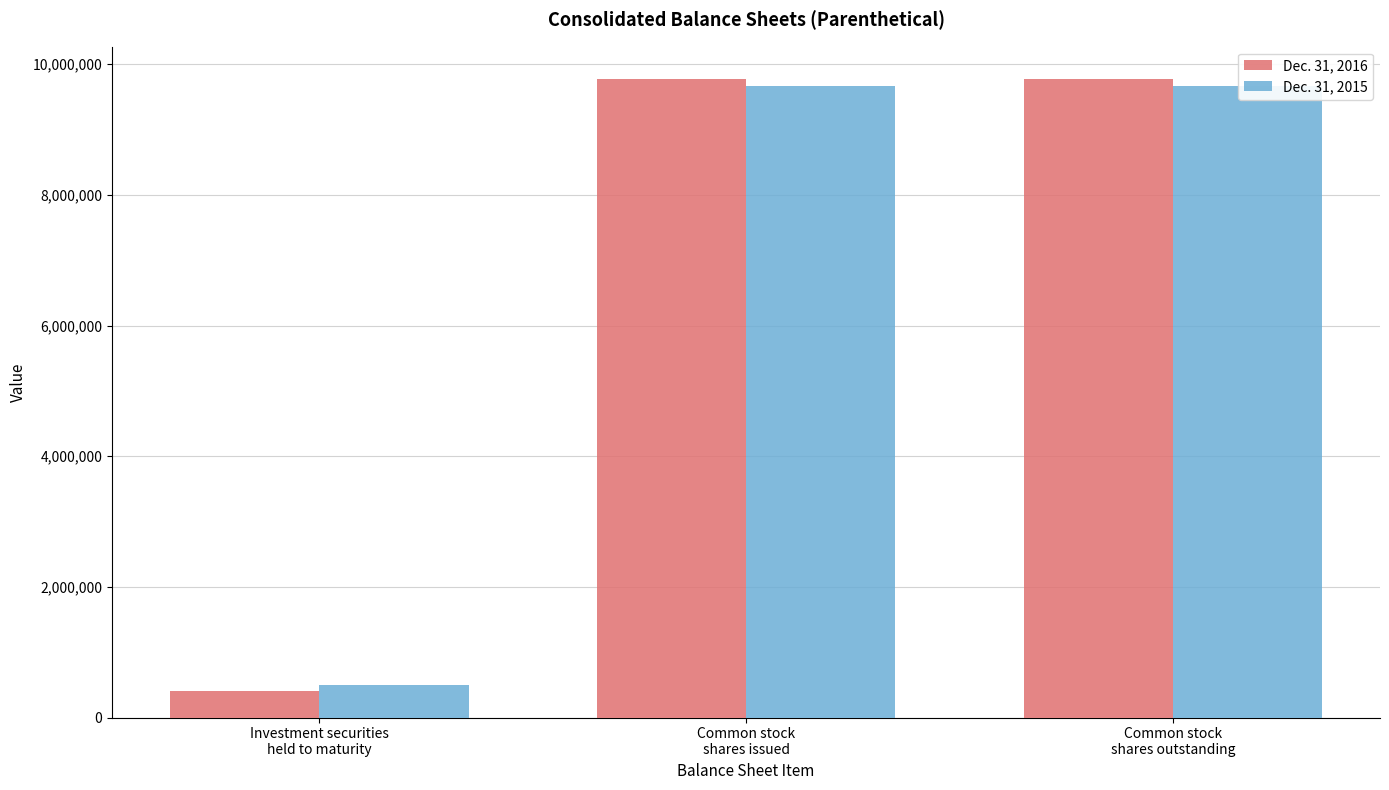

Rank the series by their maximum value, from highest to lowest.

Dec. 31, 2016, Dec. 31, 2015